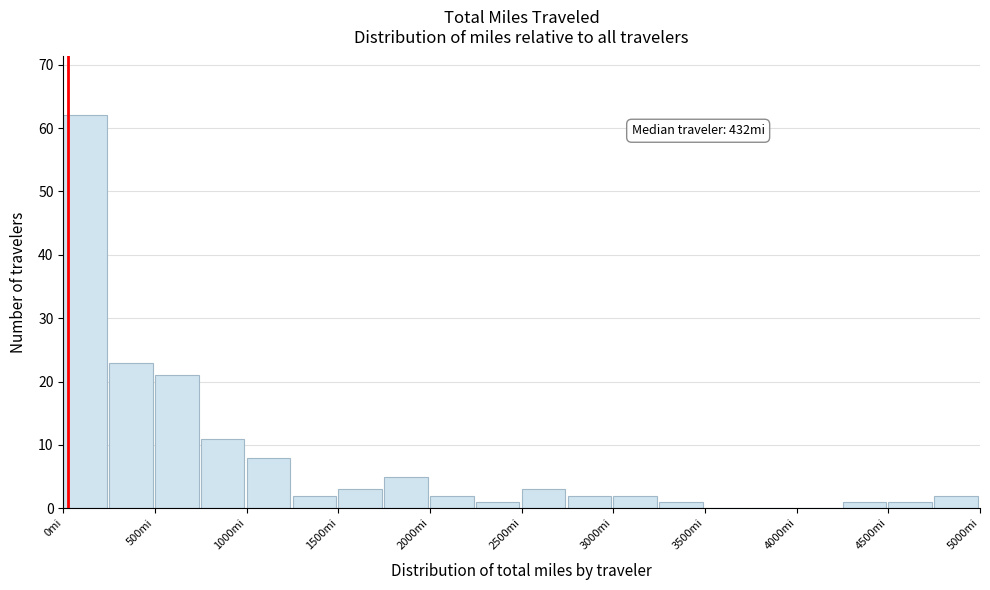

Which range on the x-axis has the tallest bar?

0 to 250